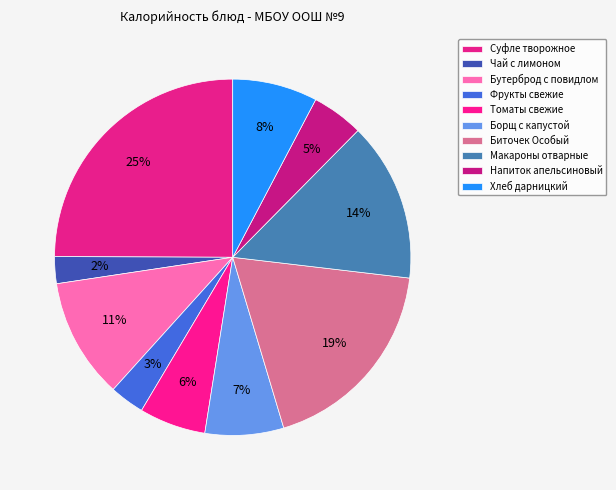

Count the number of slices in the pie.

10